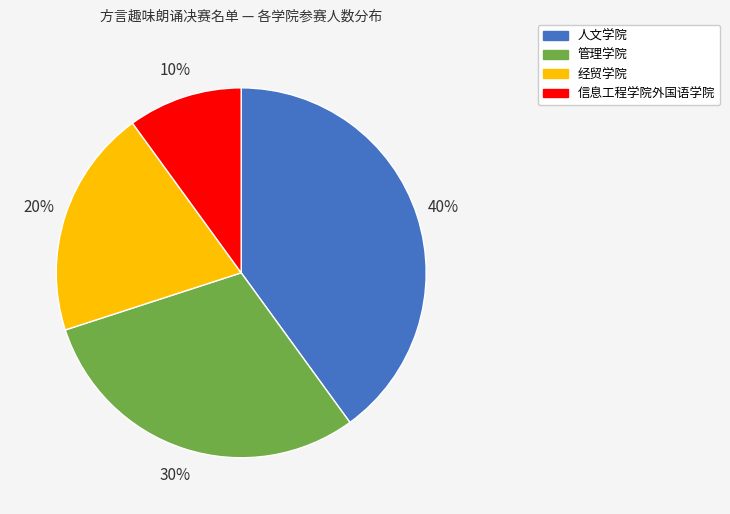

Rank the categories by value from highest to lowest.

人文学院, 管理学院, 经贸学院, 信息工程学院外国语学院